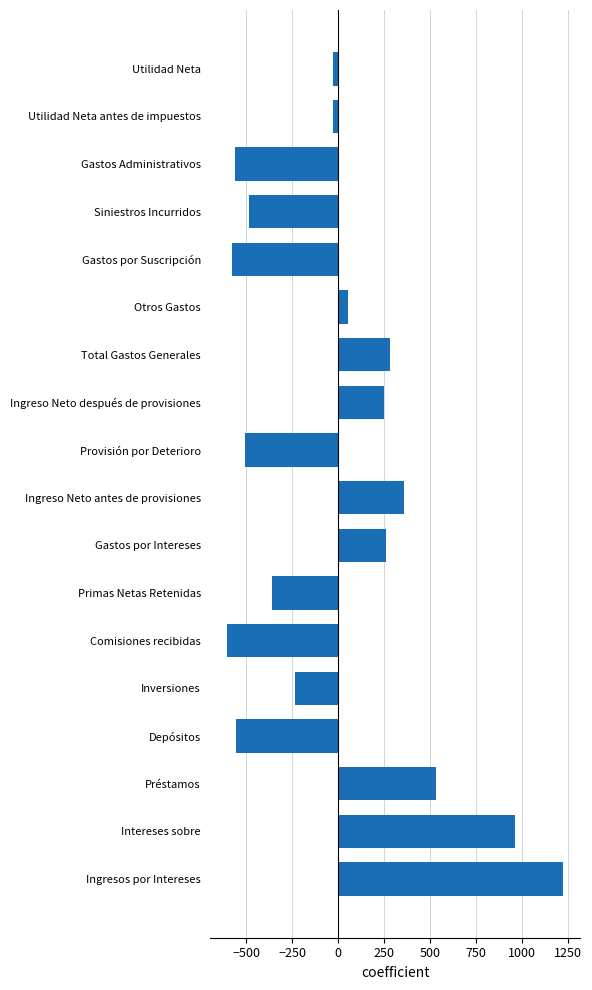

What is the difference between the values at Provisión por Deterioro and Ingreso Neto después de provisiones?

753.3